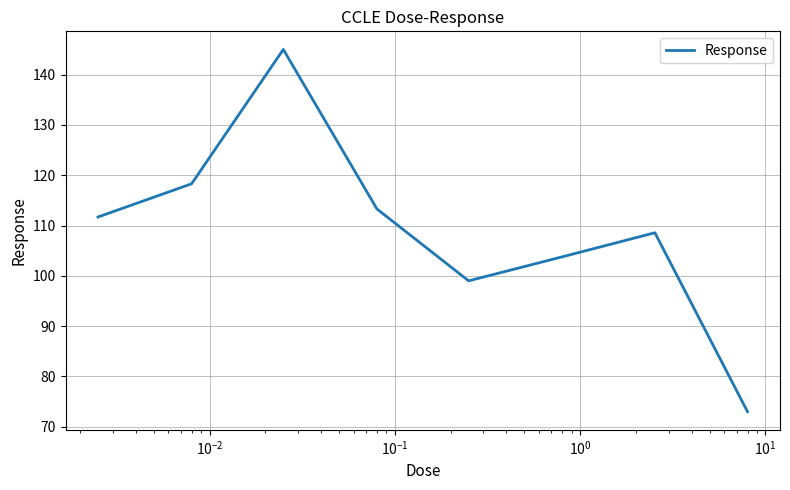

True or false: there are more than 2 points higher than both neighbors.

False